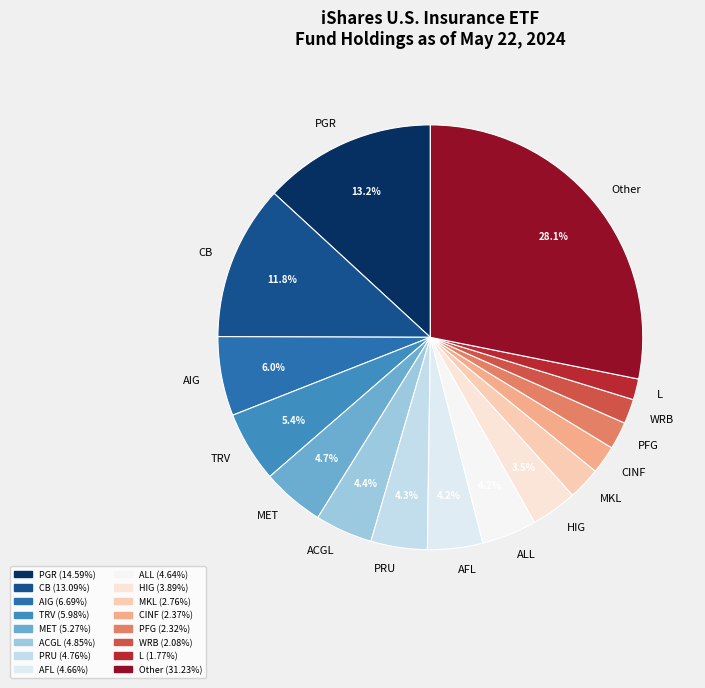

Which category has the biggest portion of the pie?

Other